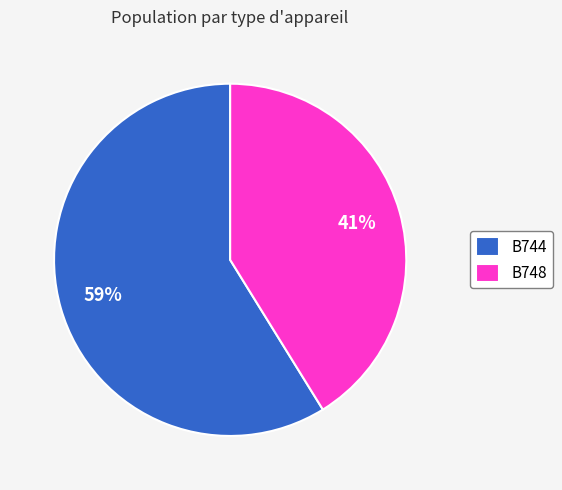

Rank the categories by value from highest to lowest.

B744, B748